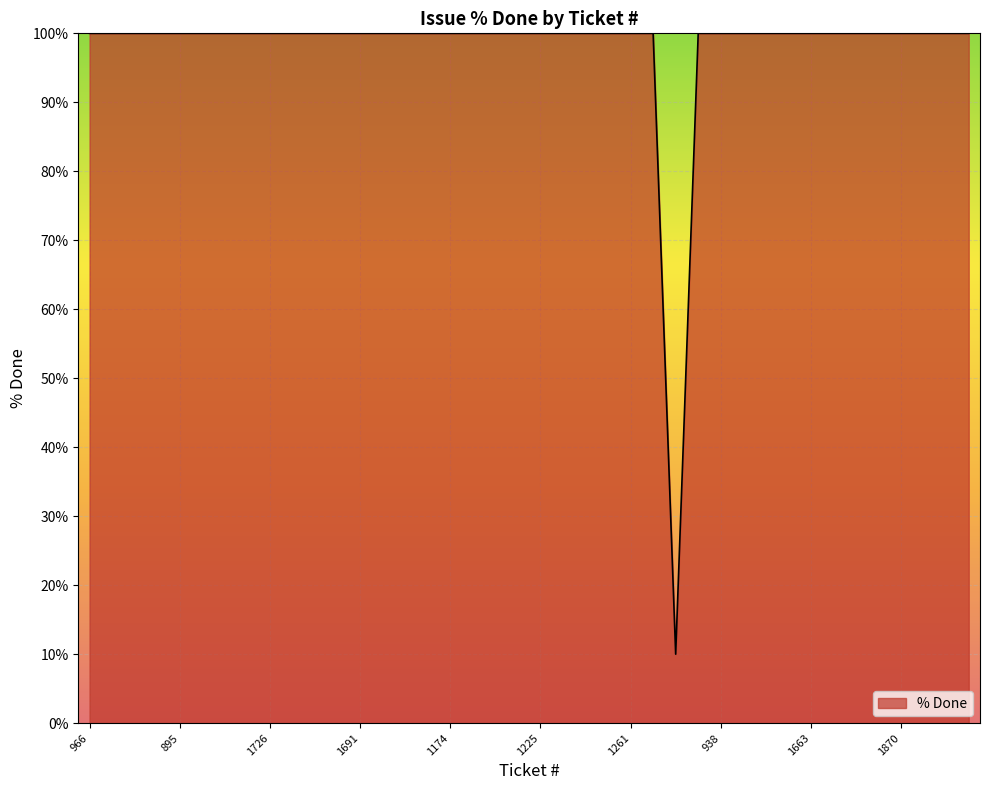

What is the maximum value shown in the chart?

100